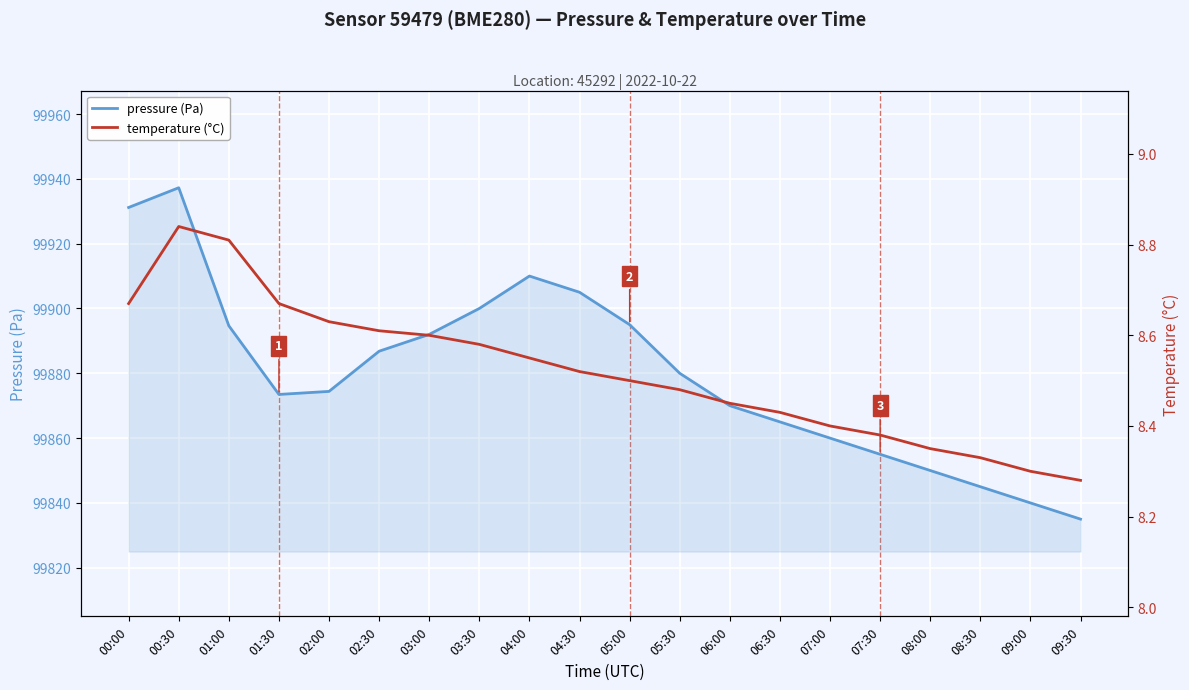

In pressure (Pa), how many points are lower than both neighbors (excluding endpoints)?

1